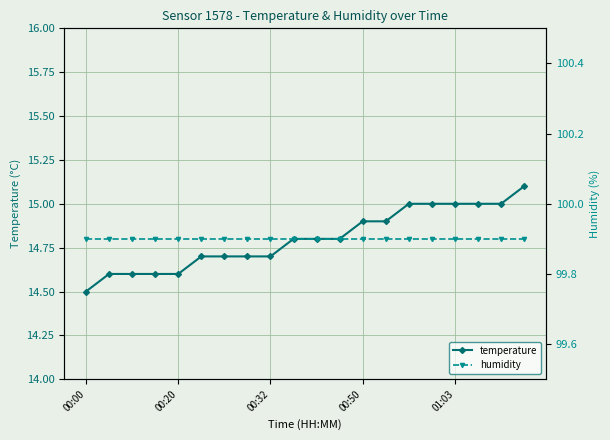

Is it true that humidity equals 149.5 at 00:00?

False